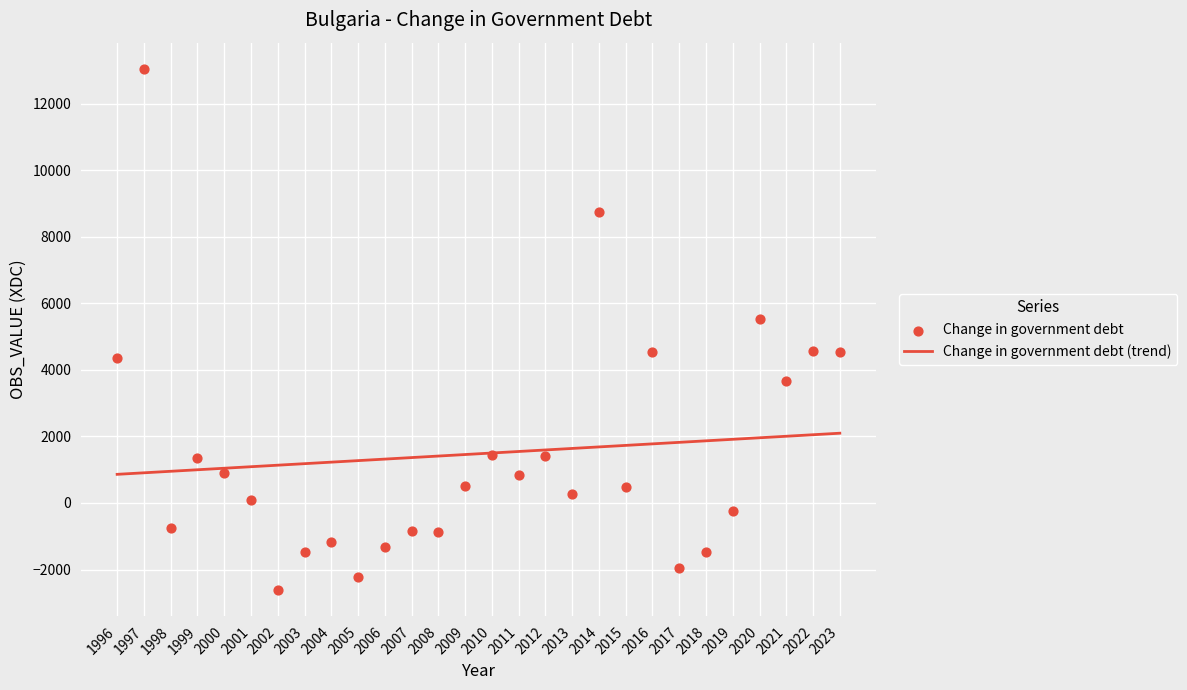

What is the change in value from 2000 to 2023?

+3631